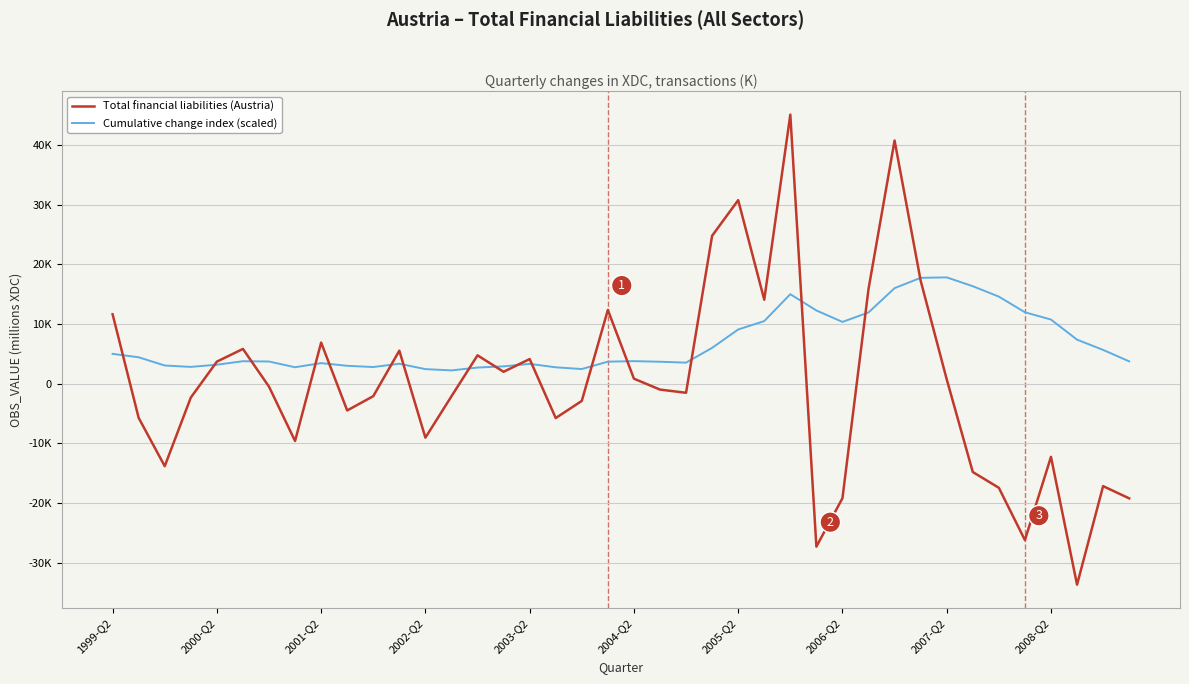

What is the average value of the Cumulative change index (scaled) series?

6796.5